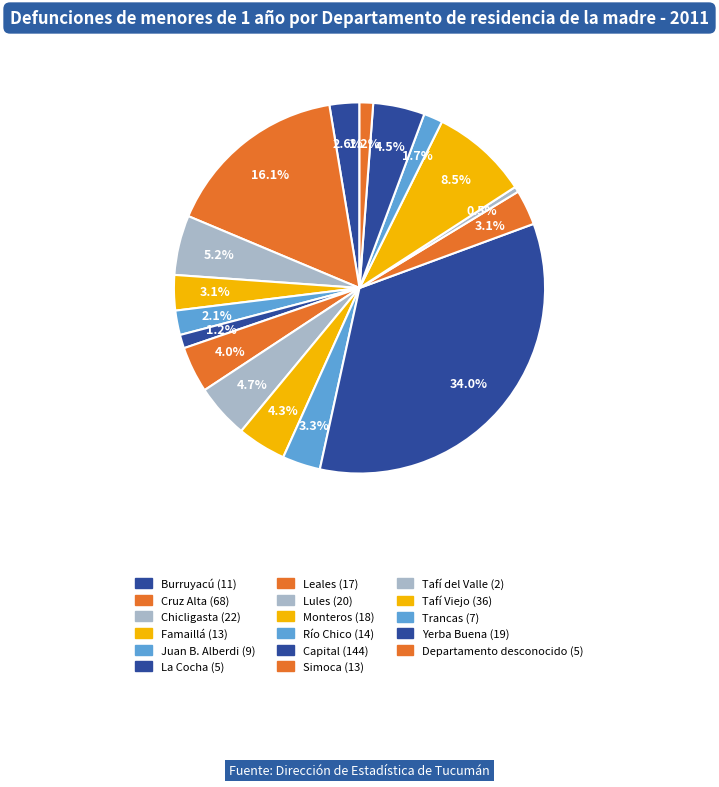

How many slices are in this pie chart?

17